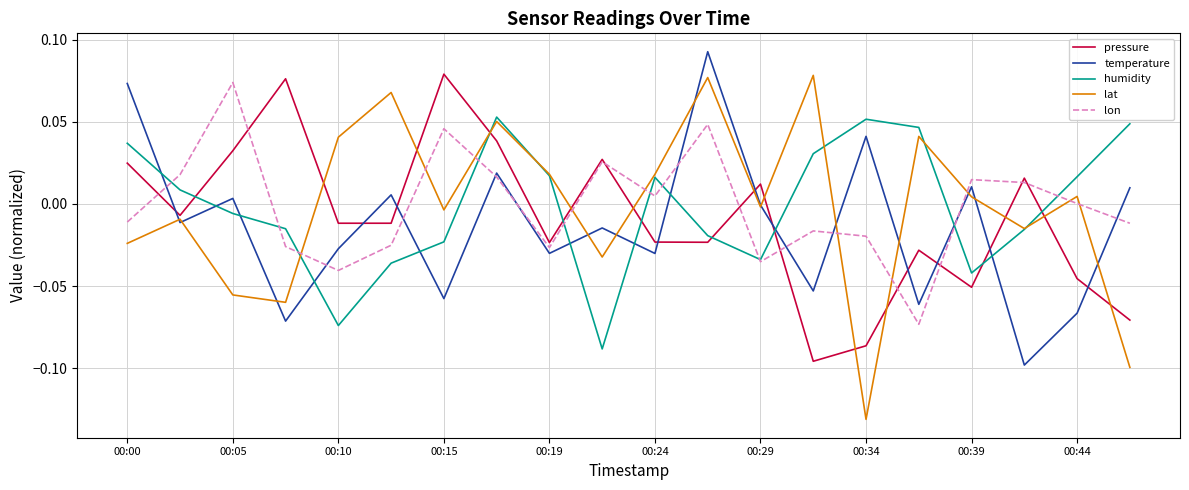

What is the sum of all pressure values?

-0.2